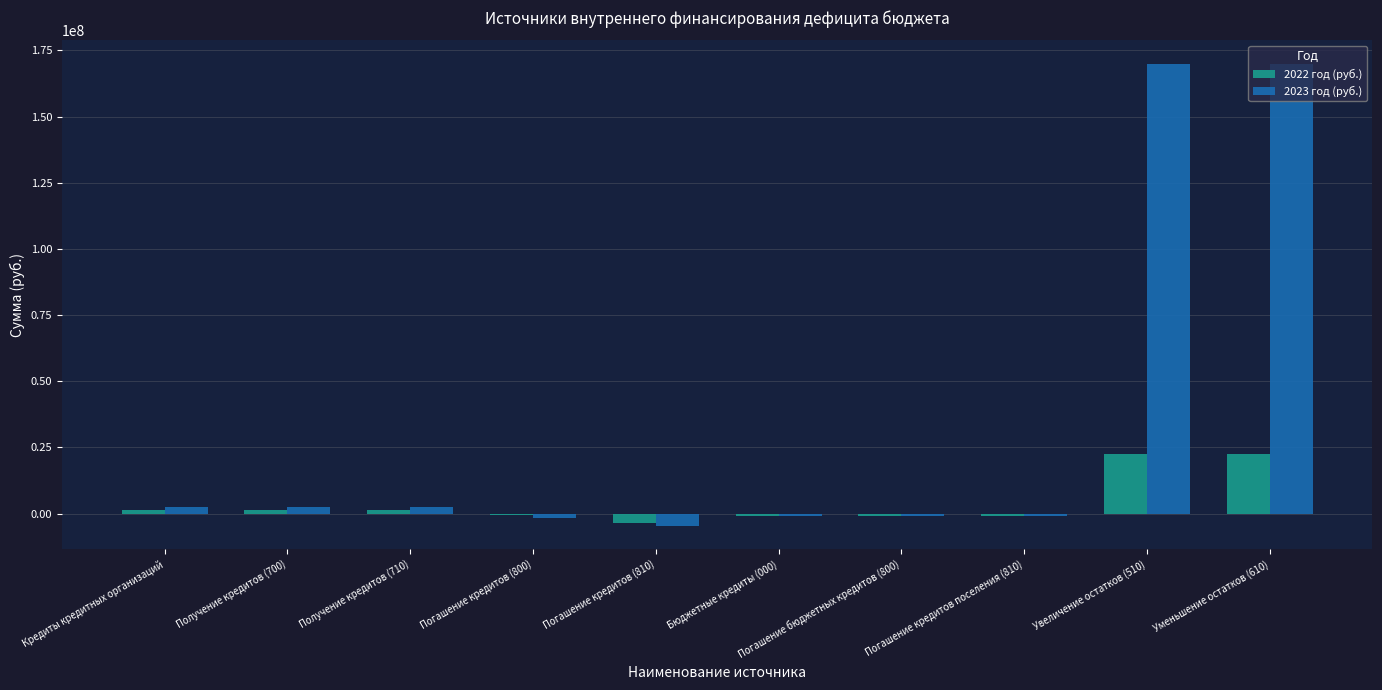

What are all the series names shown in the legend?

2022 год (руб.), 2023 год (руб.)